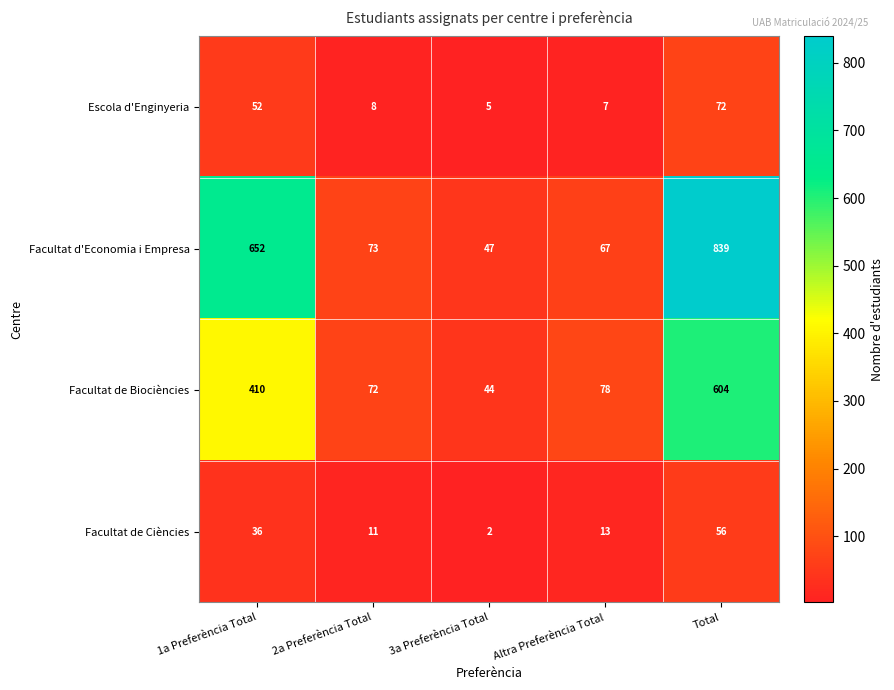

What is the difference between the highest and lowest values at 1a Preferència Total?

616